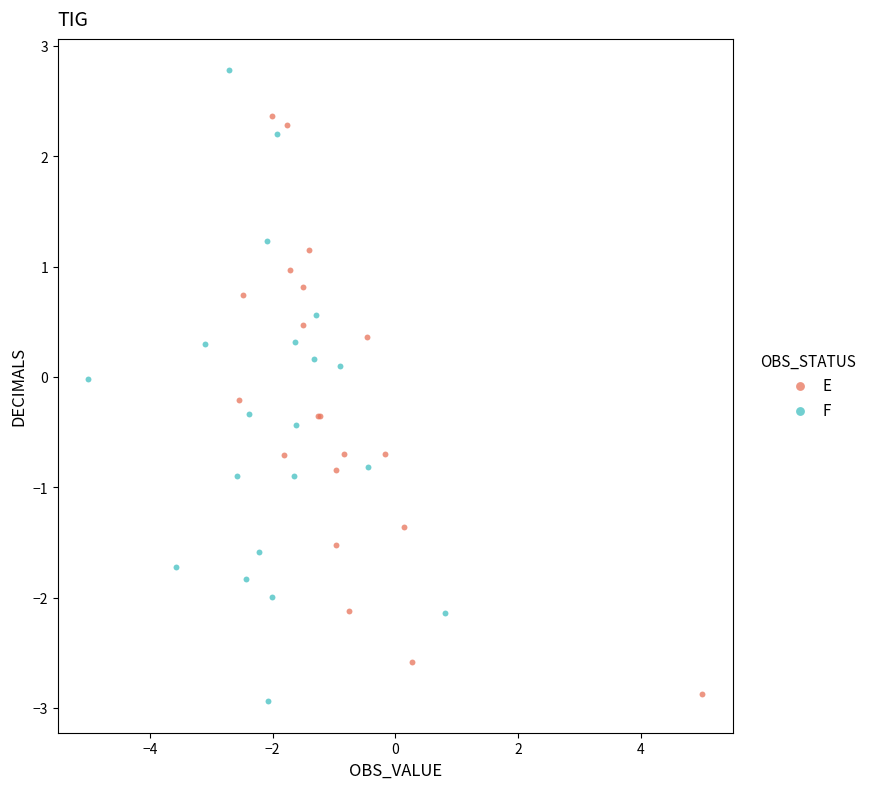

Which series reaches the maximum Y coordinate?

F